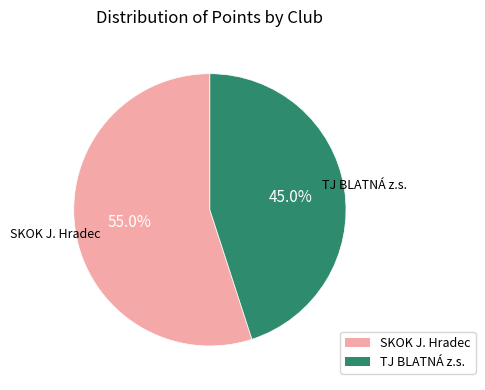

Does any single category account for the majority?

Yes